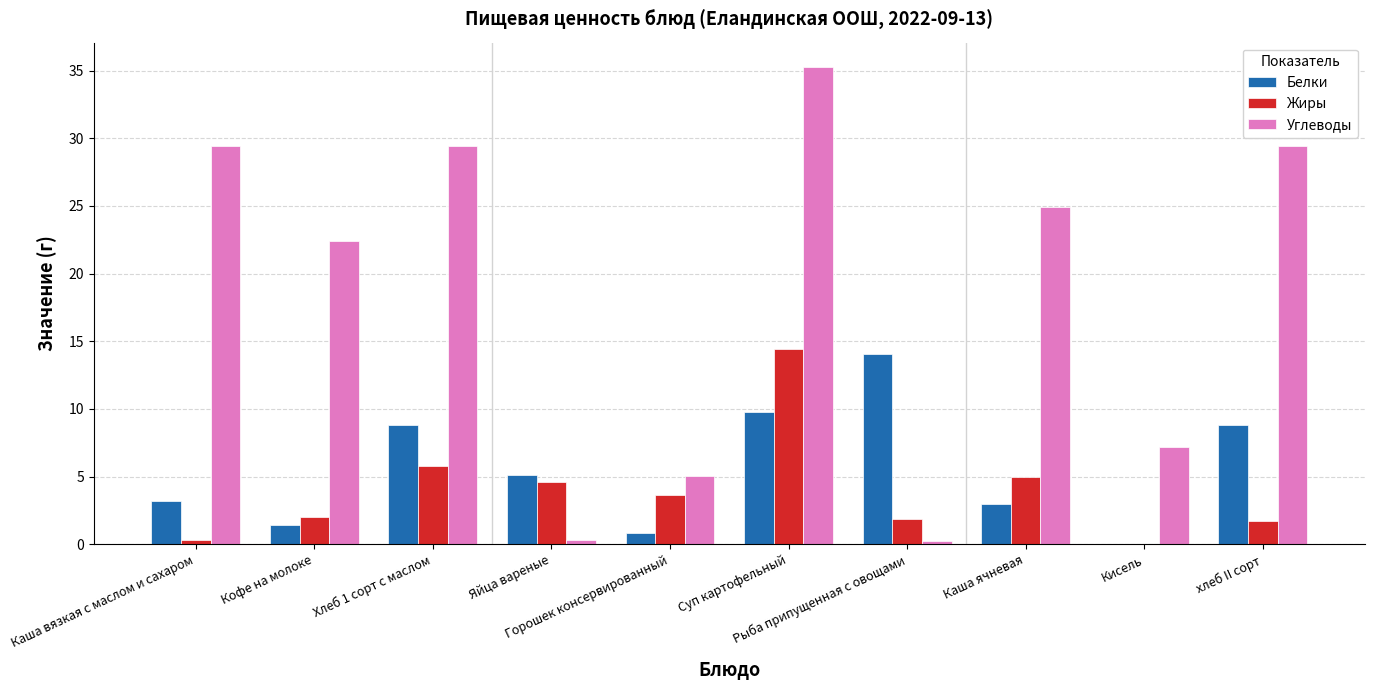

Where does the Белки series first go above 5?

Хлеб 1 сорт с маслом